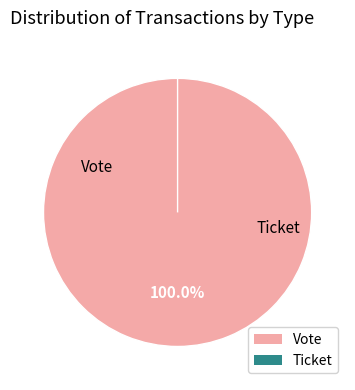

Between Vote and Ticket, which is larger?

Vote